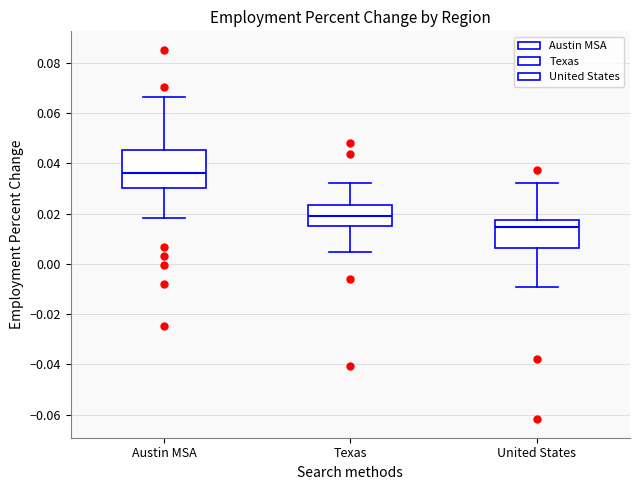

Reading left to right, read every box against the y-axis: the position of its median line, the range the box covers, and the ends of its whiskers. The values are not printed on the chart, so give them approximately, as read against the axis.

Austin MSA: median 0.036, box 0.030 to 0.046, whiskers 0.018 to 0.066
Texas: median 0.020, box 0.016 to 0.024, whiskers 0.004 to 0.032
United States: median 0.014, box 0.006 to 0.018, whiskers -0.010 to 0.032